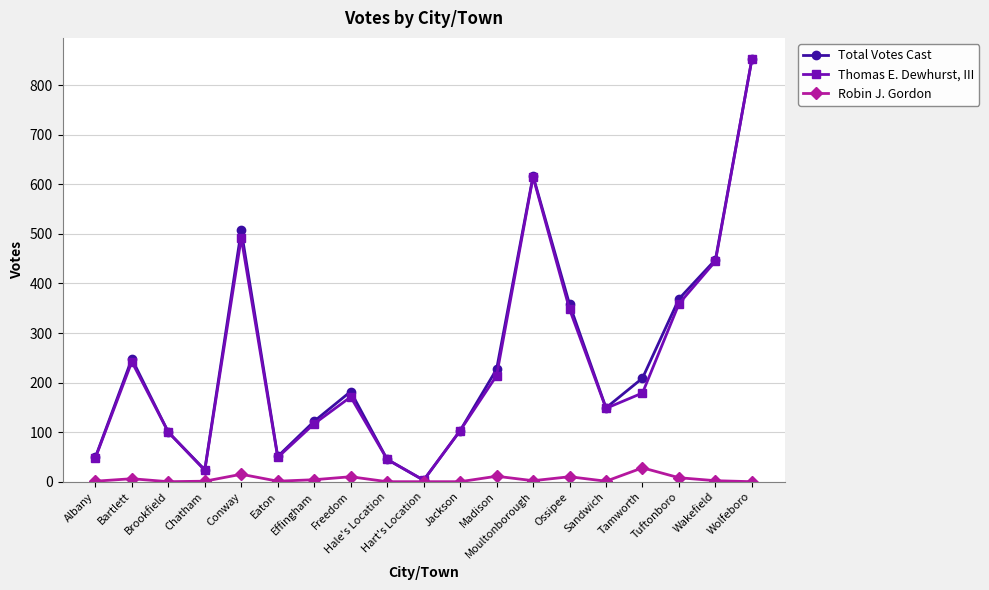

What is the maximum value shown in the chart?

853